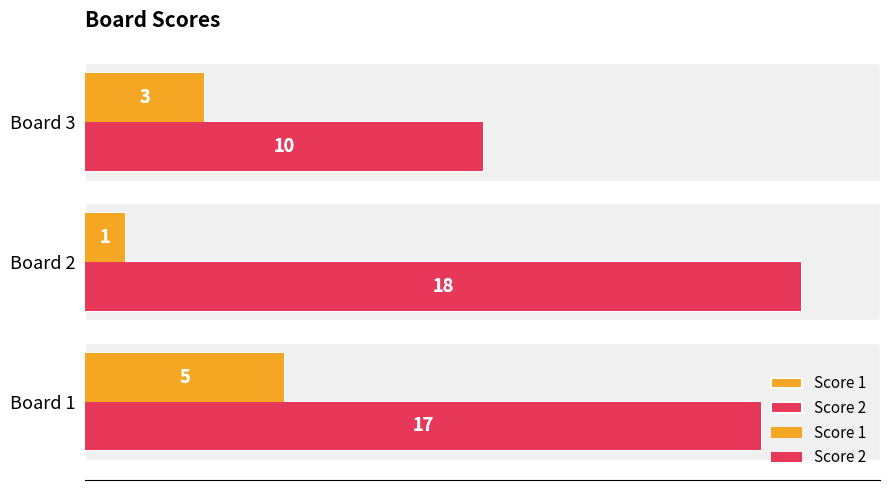

What is the average value of the Score 2 series?

15